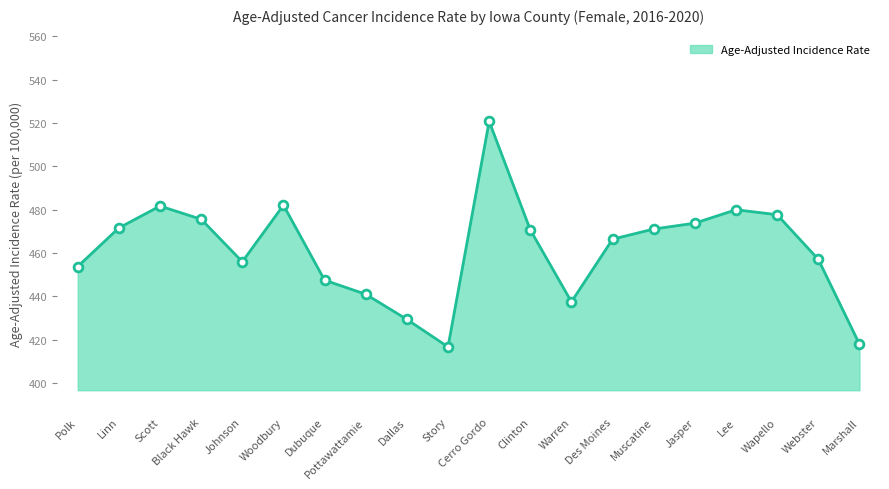

What is the change in value from Dubuque to Marshall?

-29.5